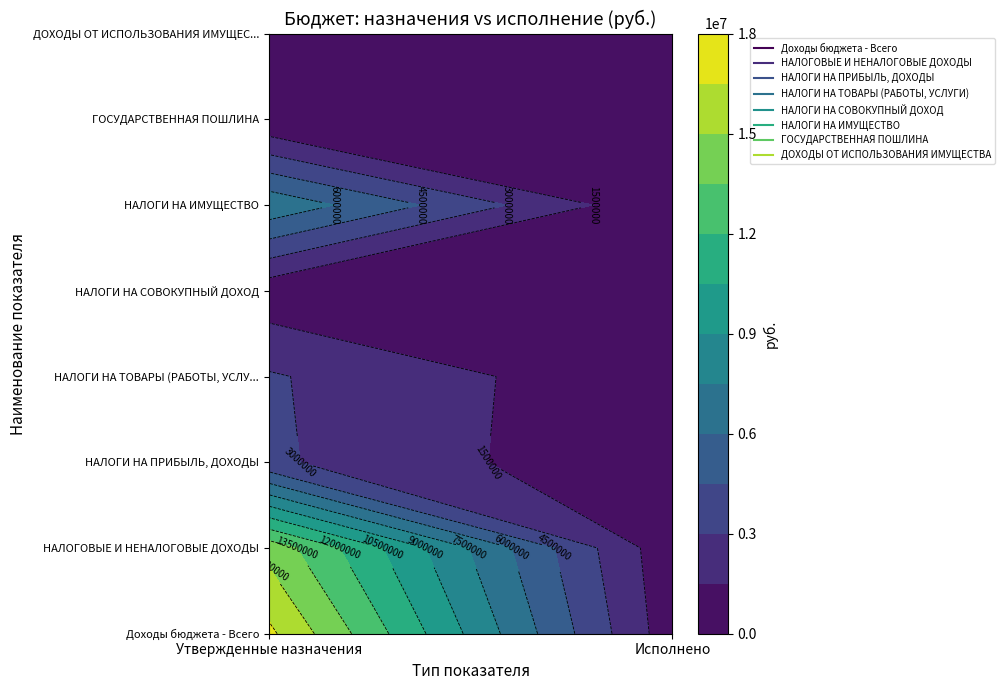

Count the number of data series in this chart.

8